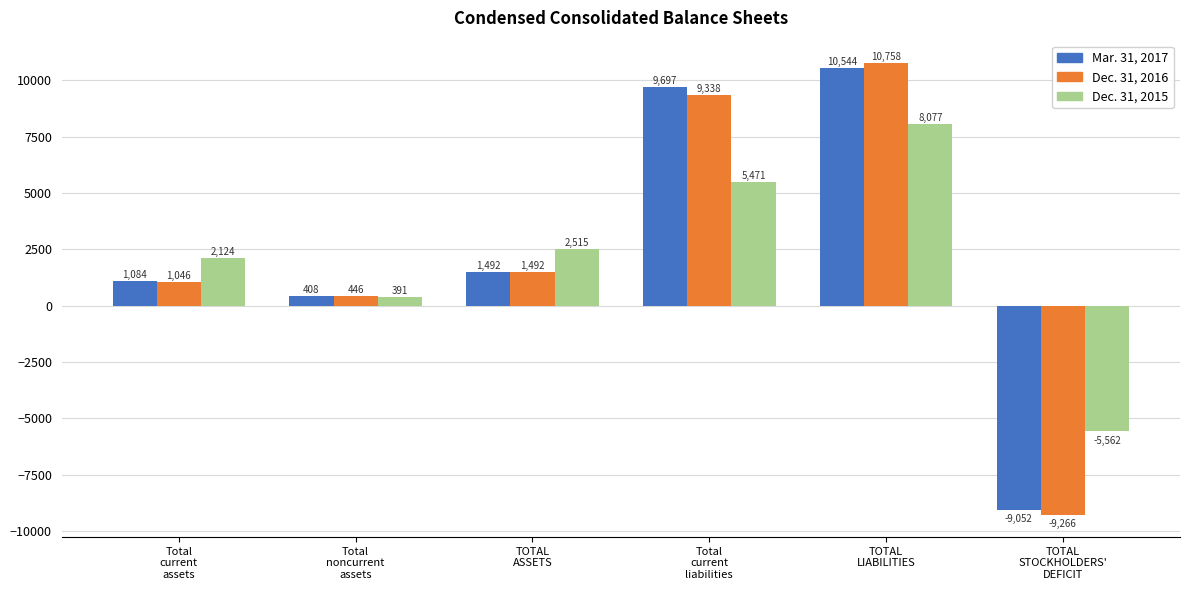

What is the label of the 5th bar from the left?

TOTAL
LIABILITIES